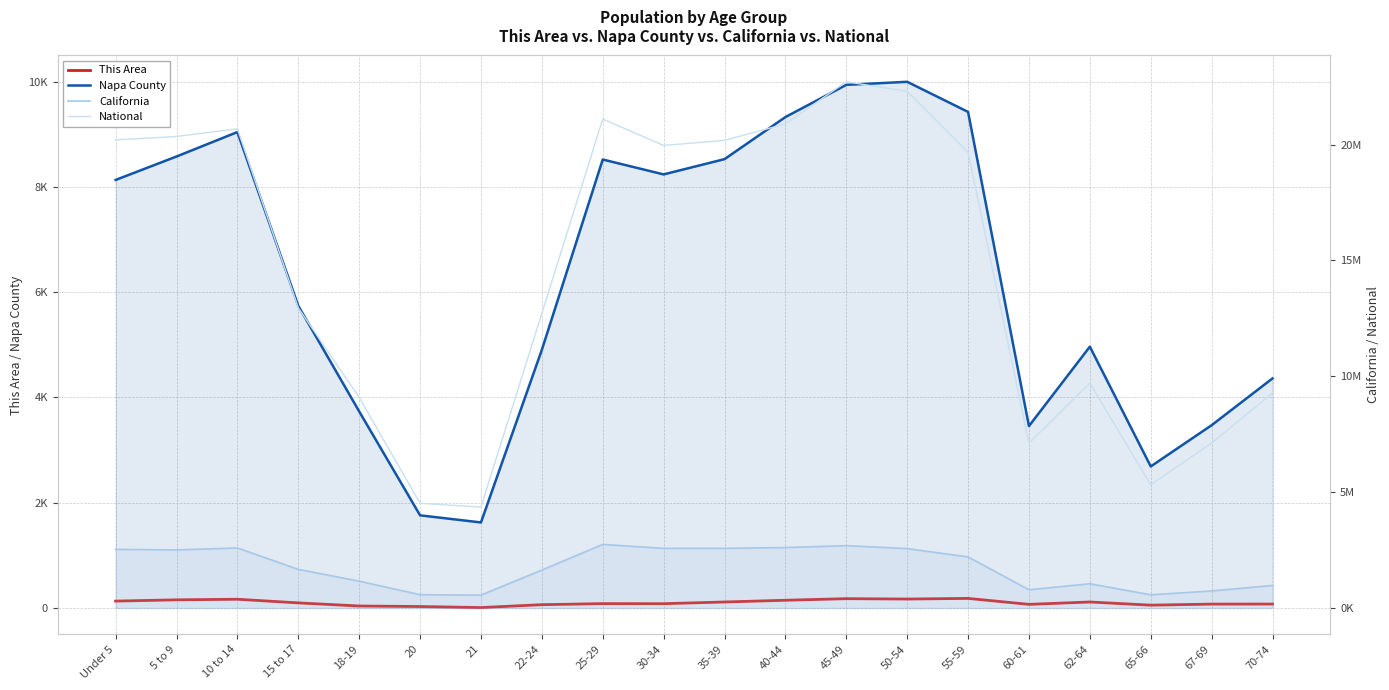

How many series are shown in this chart?

4